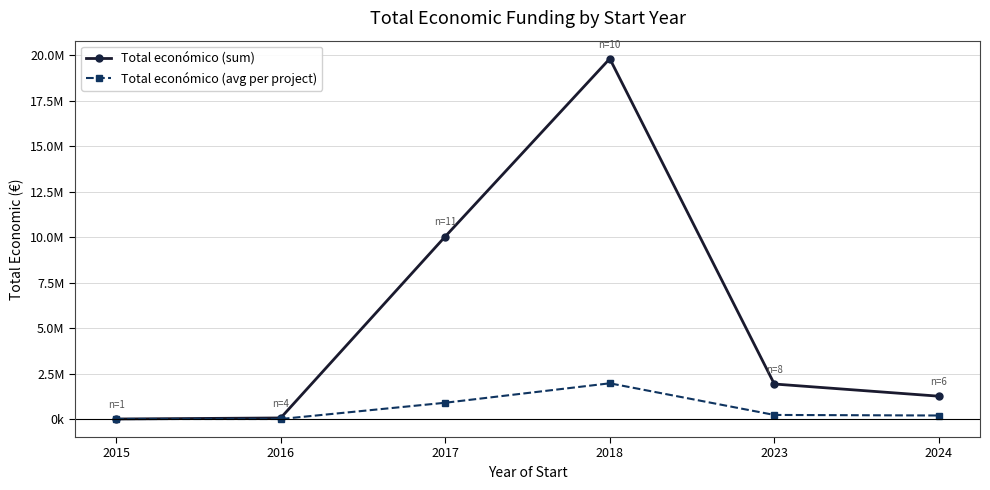

What is the difference between the Total económico (sum) values at 2018 and 2016?

19737333.0